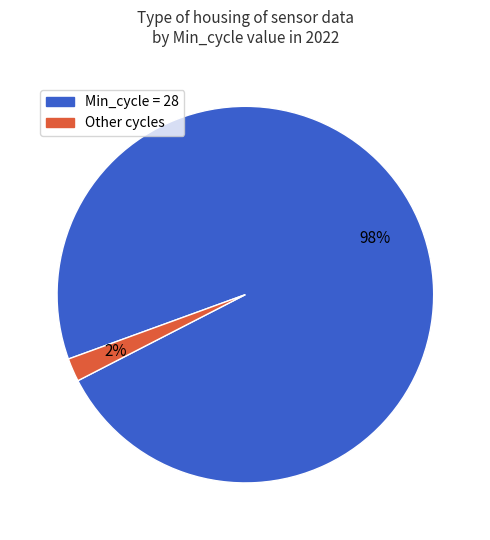

To the nearest percent, what is the difference between the largest and smallest slice percentages?

96%